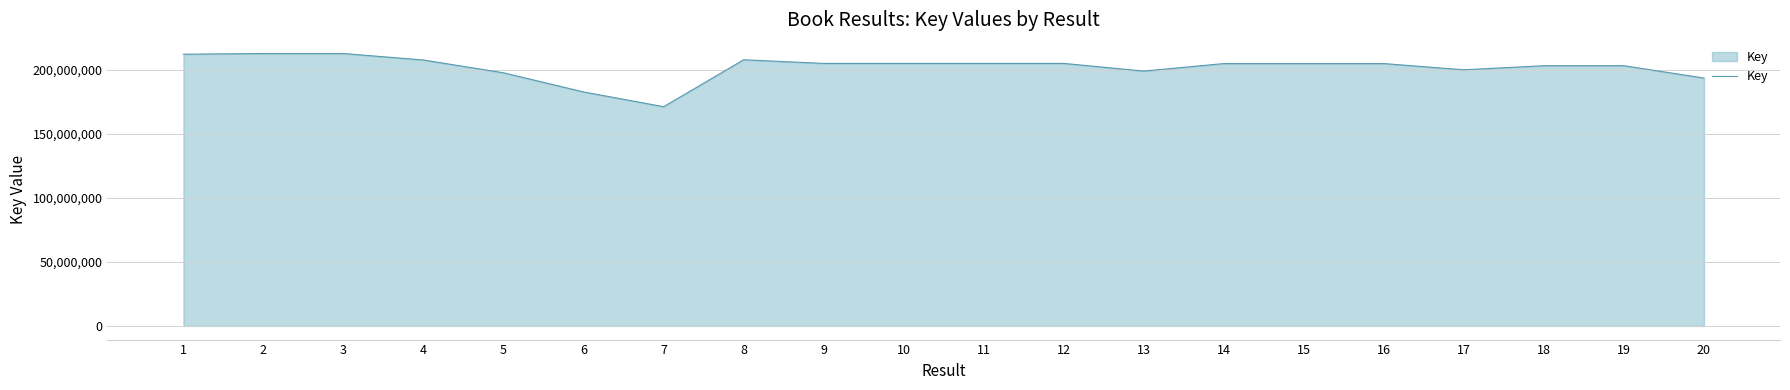

What is the difference between the second highest and second lowest values?

30014327